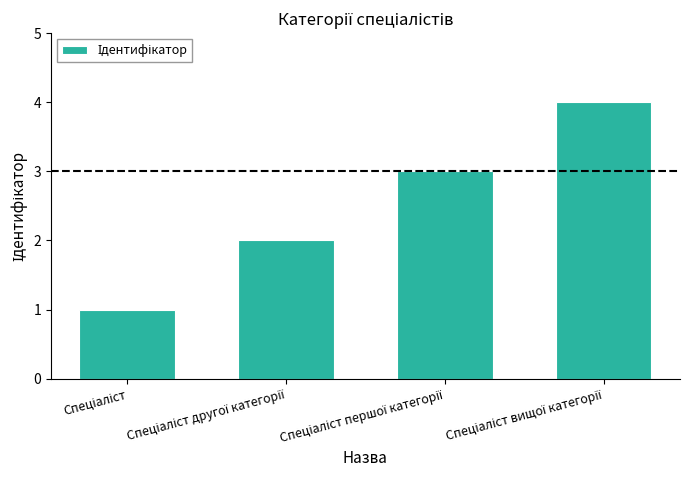

What is the difference between the maximum and minimum values?

3